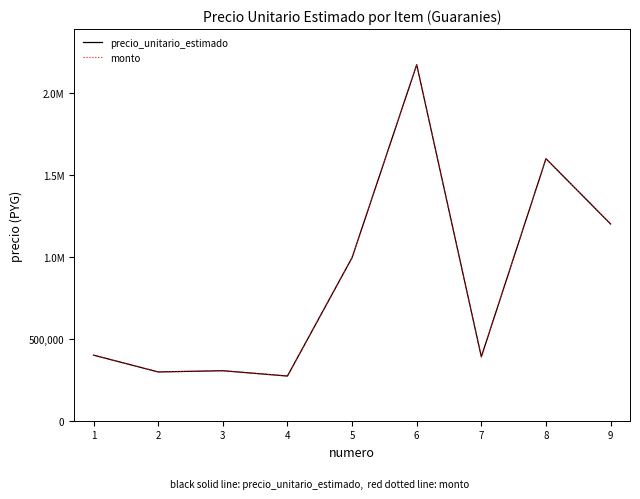

Does the chart display data point markers on the line(s)?

No